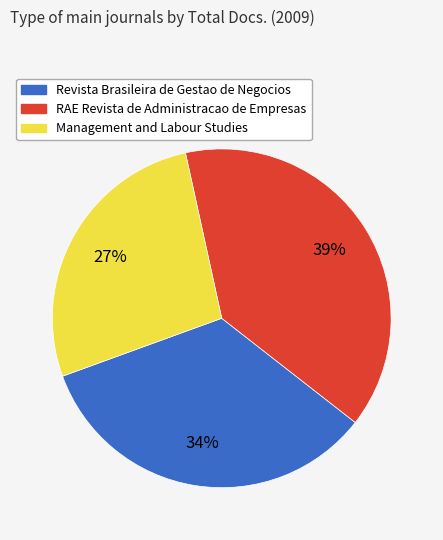

Between Revista Brasileira de Gestao de Negocios and RAE Revista de Administracao de Empresas, which is larger?

RAE Revista de Administracao de Empresas